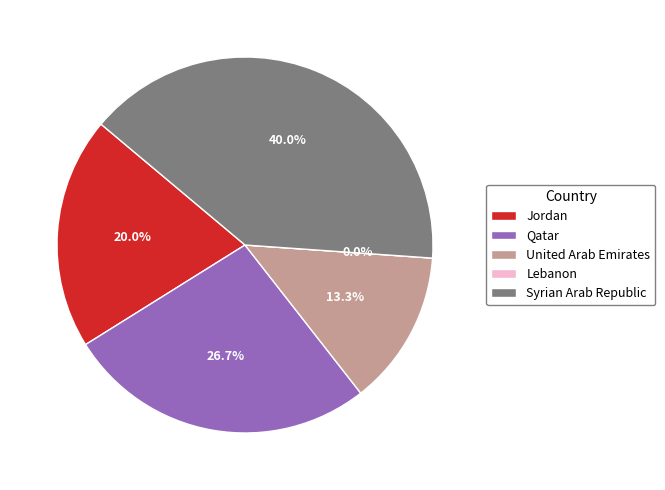

How many slices are in this pie chart?

5